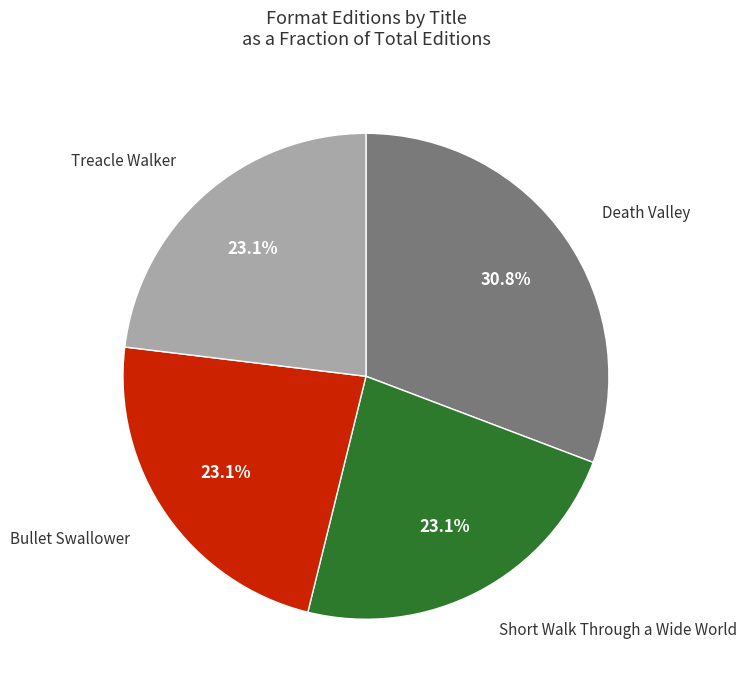

Is there a majority slice in this chart?

No